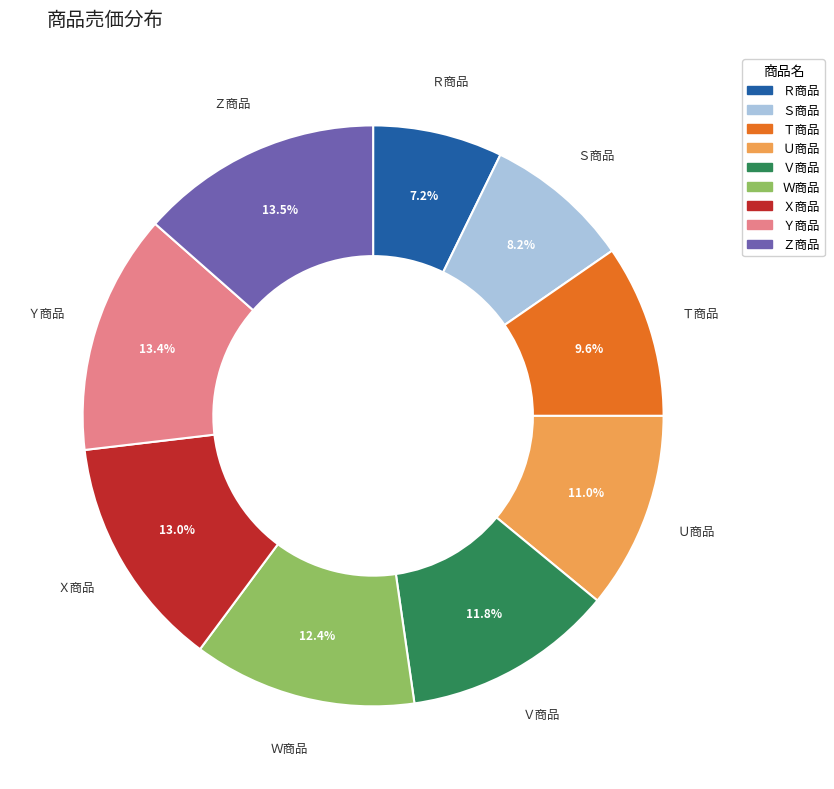

Which slice is the smallest?

Ｒ商品